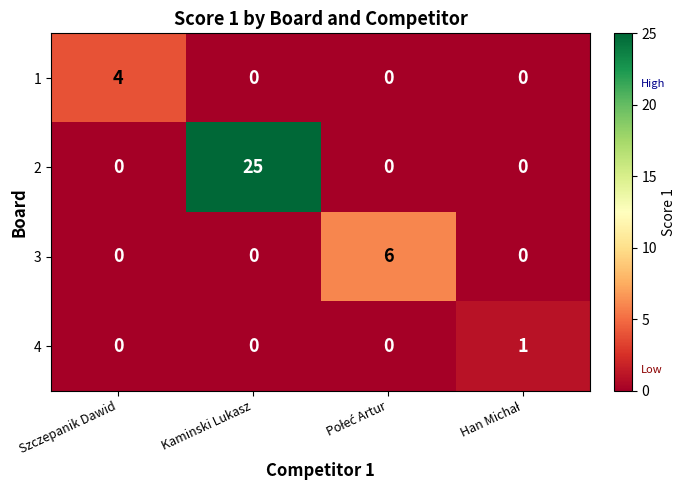

Is it true that 2 equals 25 at Kaminski Lukasz?

True